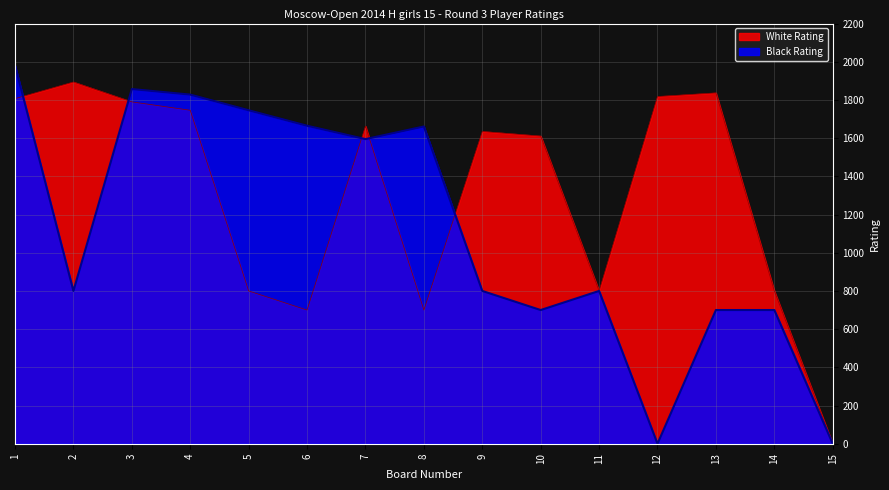

What is the sum of the Black Rating values at 14 and 13?

1400